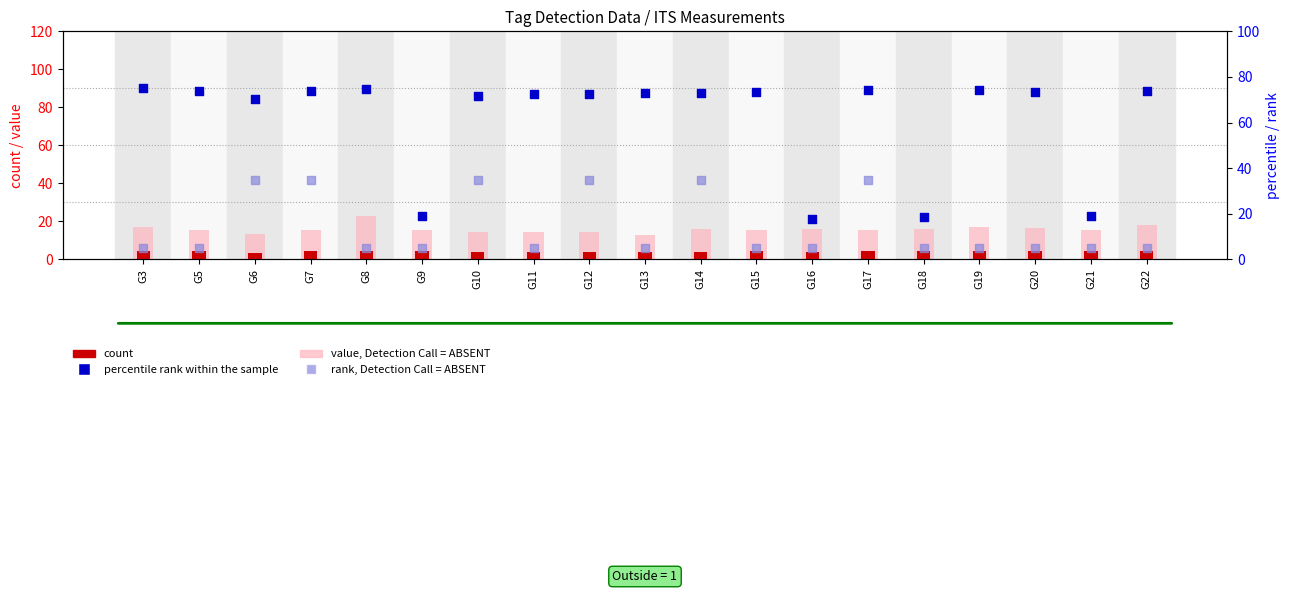

Which series reaches the minimum Y coordinate?

count